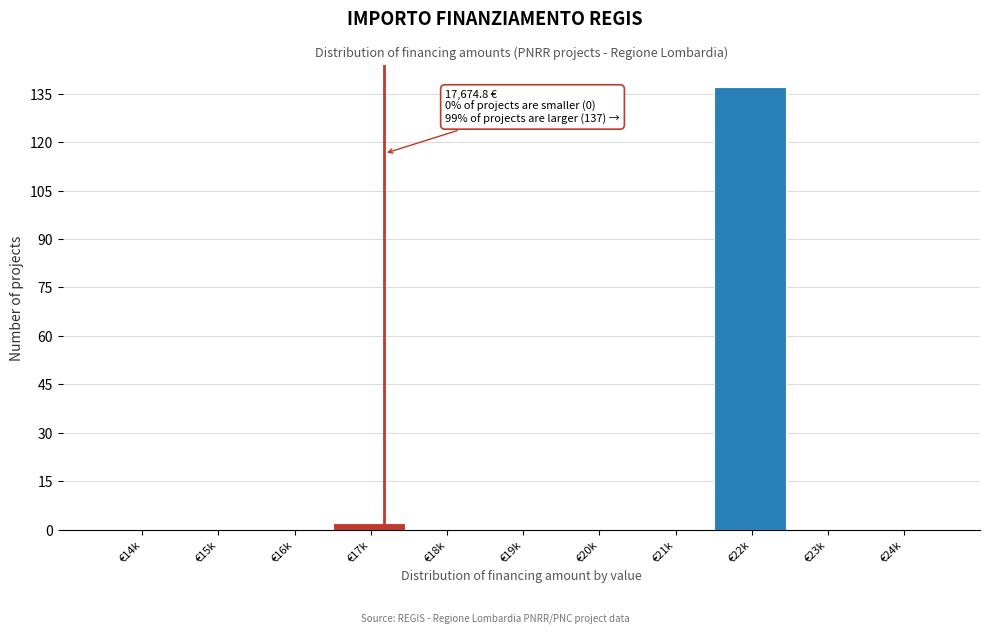

Reading right to left, list all the values displayed in this chart.

€24k=0	€23k=0	€22k=137	€21k=0	€20k=0	€19k=0	€18k=0	€17k=2	€16k=0	€15k=0	€14k=0